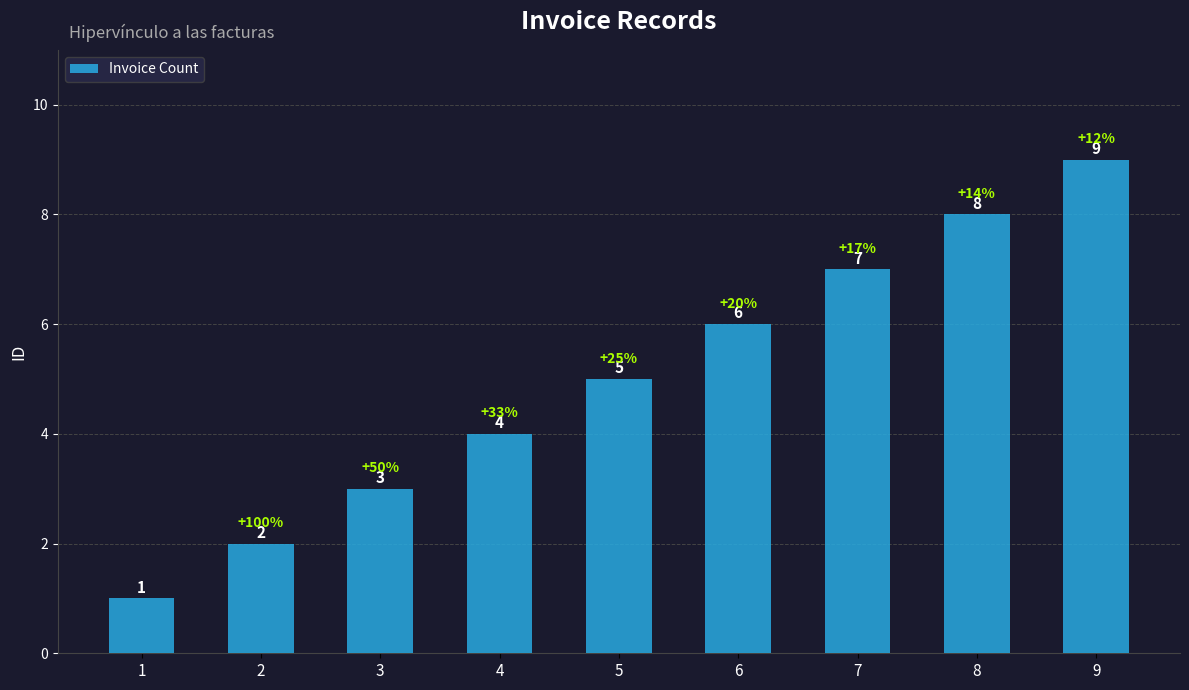

List the labels in order of value, smallest first.

1, 2, 3, 4, 5, 6, 7, 8, 9